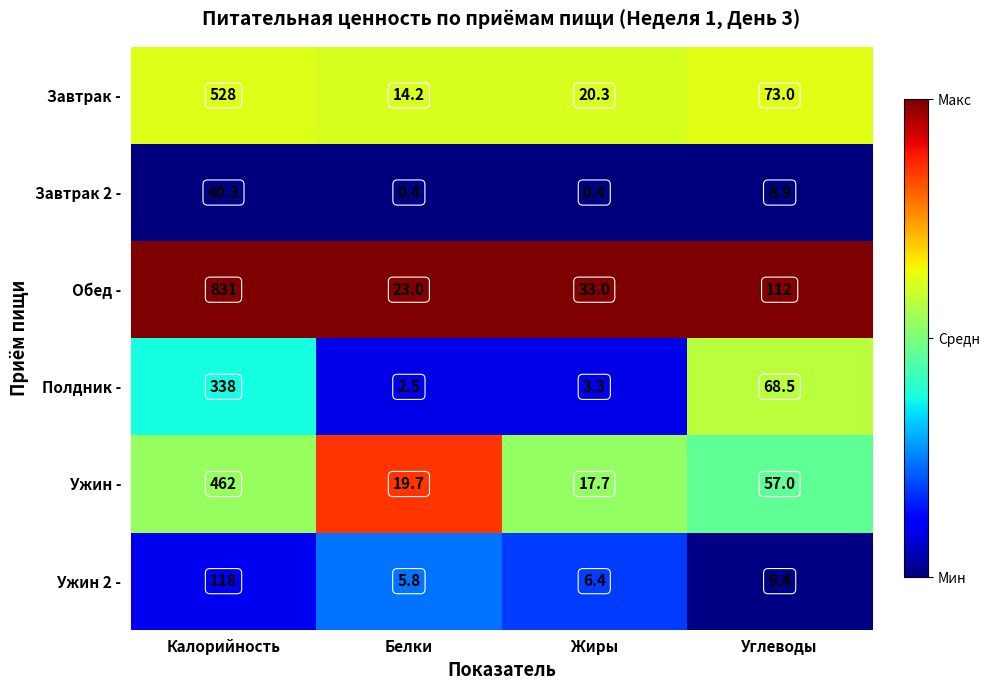

What is the difference between the maximum and second lowest values in the Полдник - series?

334.7